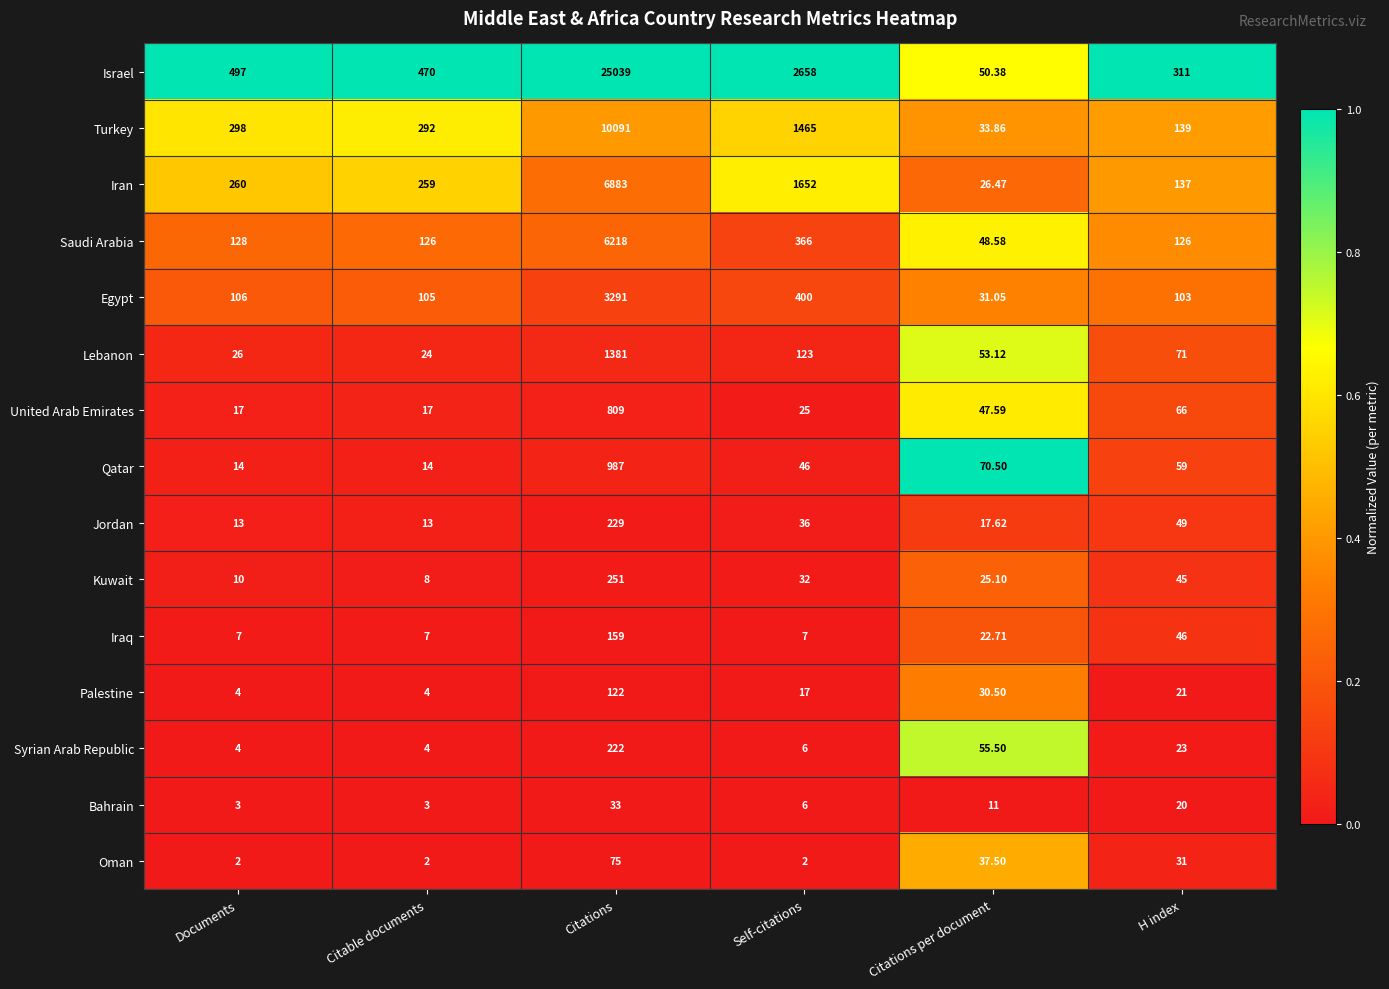

Which series has the largest total across all categories?

Israel